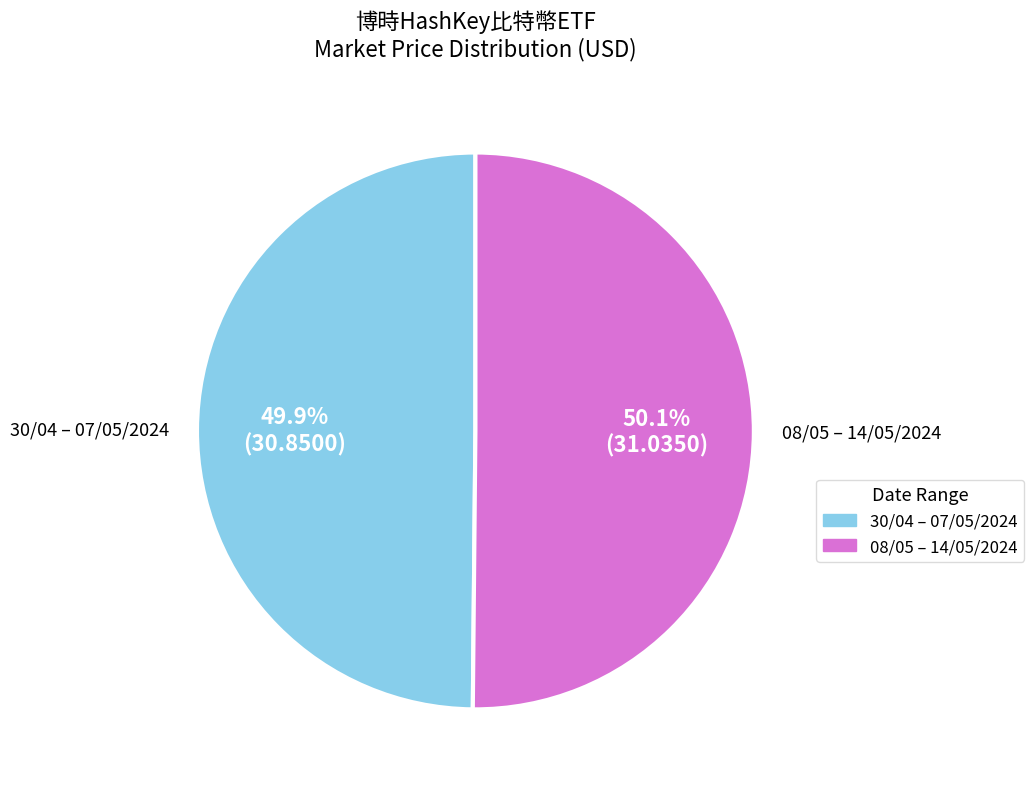

Is there any slice that represents more than half of the pie?

Yes